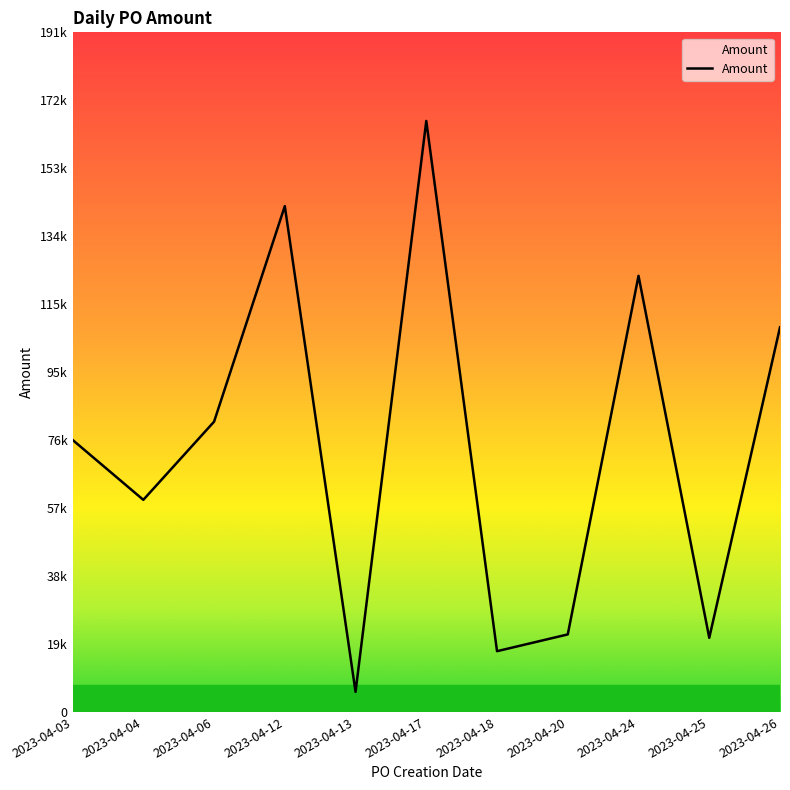

What is the value of the 6th point from the left?

166686